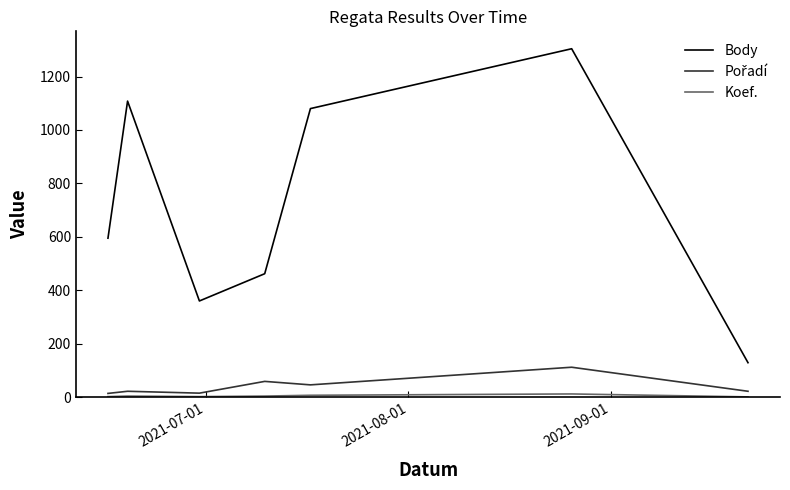

Which series has the largest total across all categories?

Body